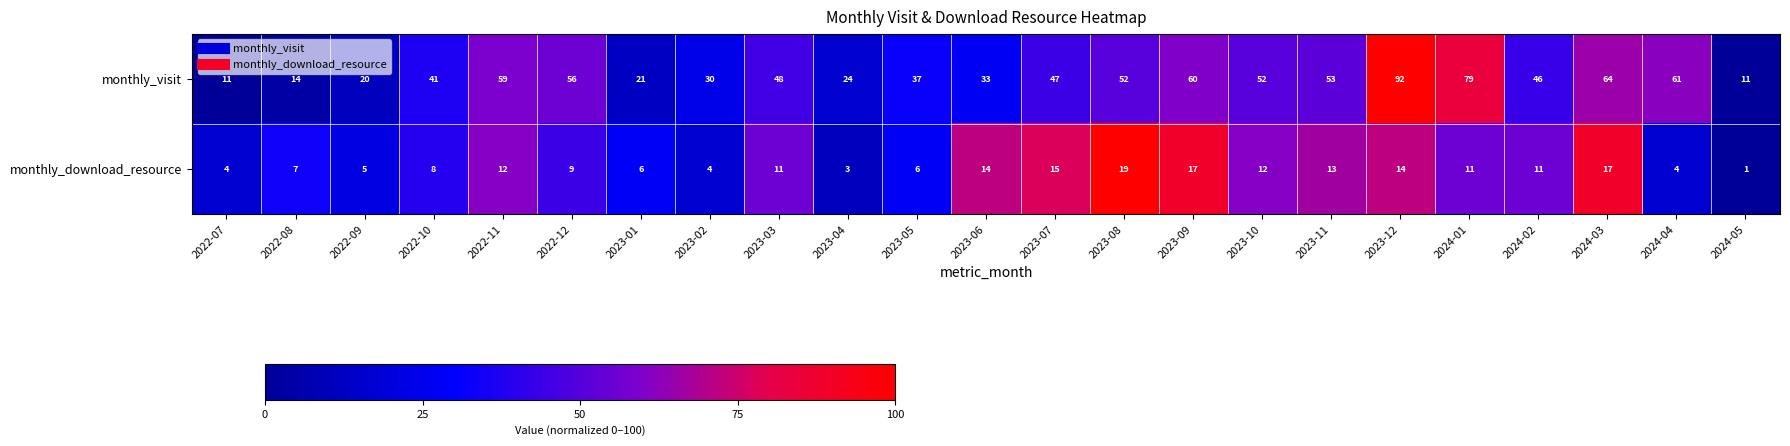

The value of monthly_visit at 2022-08 is 18. True or false?

False